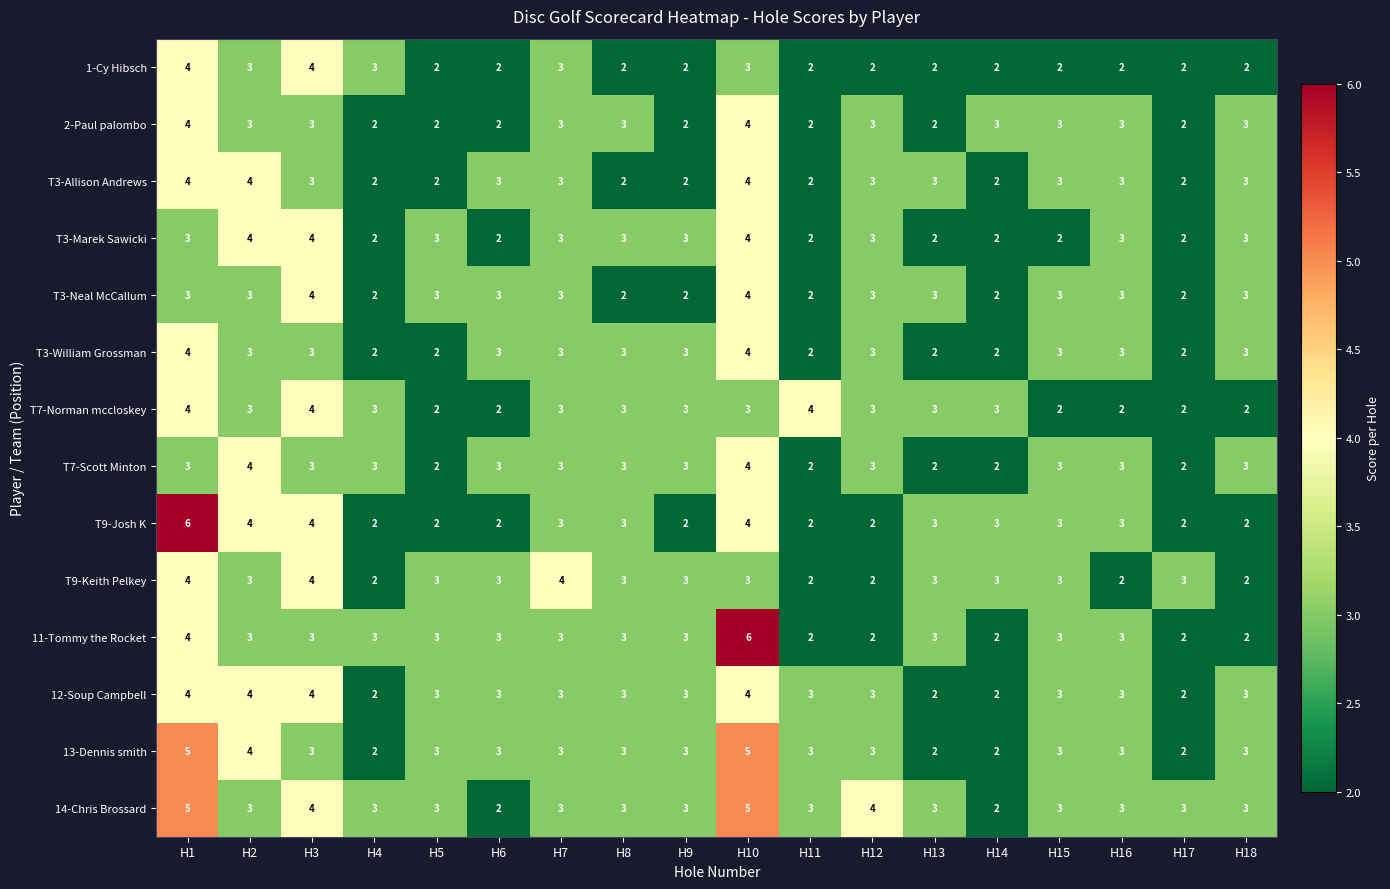

What is the total value across all series at H9?

37